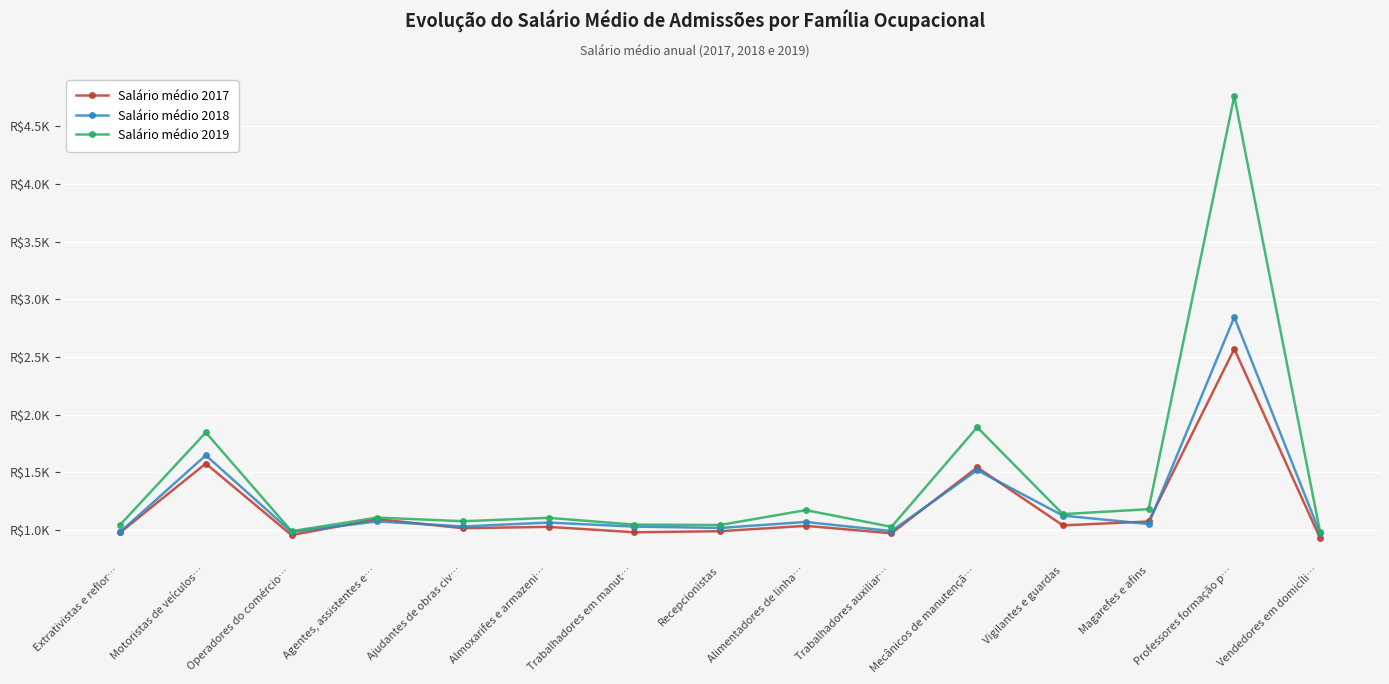

Rank the series at Operadores do comércio… from lowest to highest value.

Salário médio 2017, Salário médio 2018, Salário médio 2019